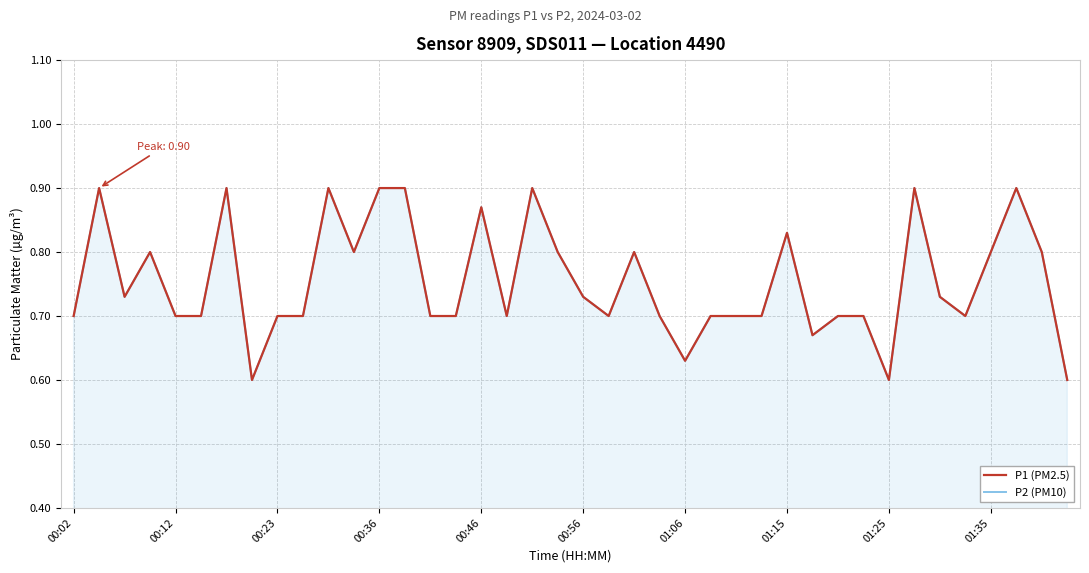

The value of P1 (PM2.5) at 23 is 1.0. True or false?

False